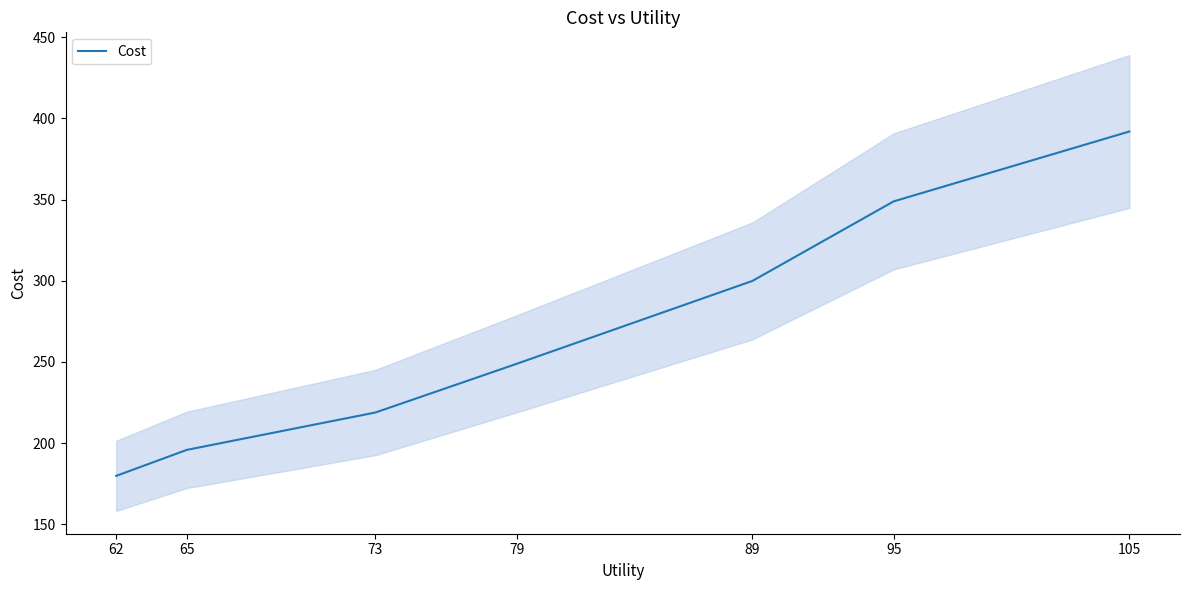

True or false: the data shows 195.9 at 65.

True